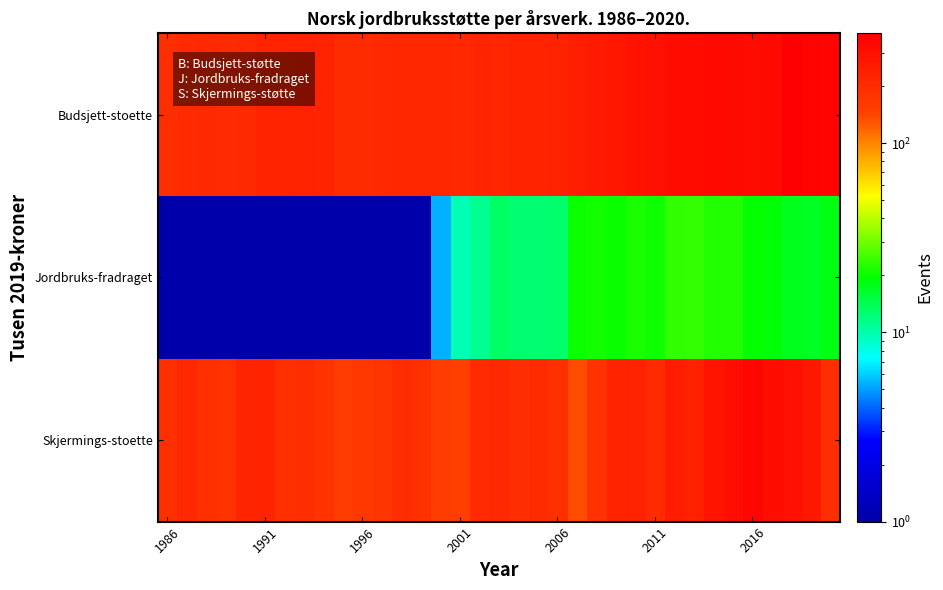

At how many categories does at least one series exceed 145?

35